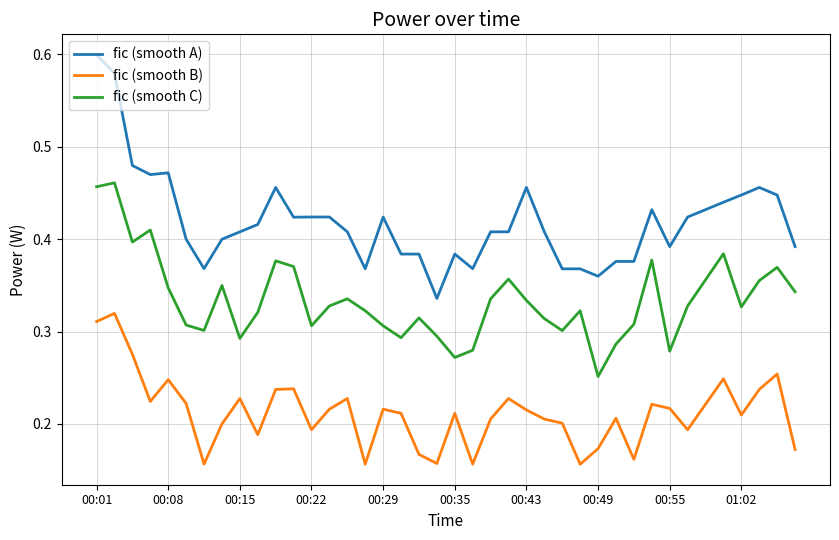

List the series in order of their overall mean, lowest first.

fic (smooth B), fic (smooth C), fic (smooth A)